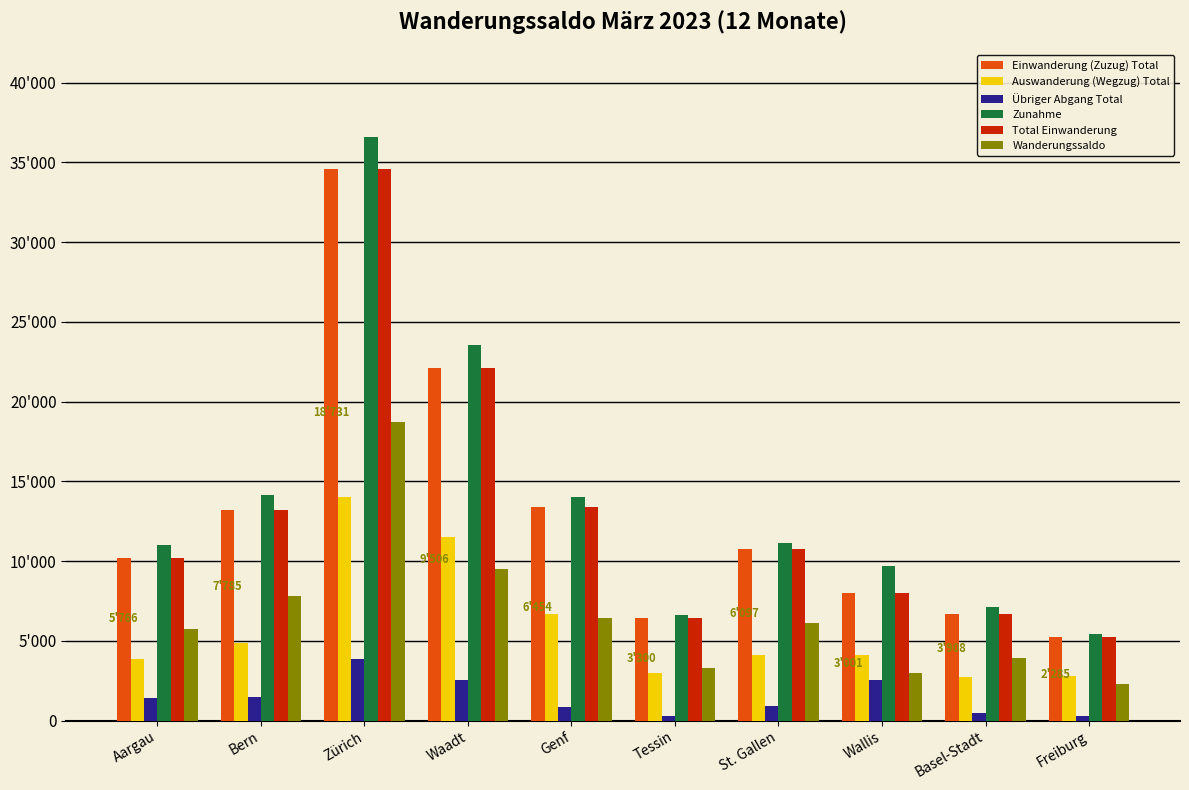

Reading left to right, extract all data points from this chart.

Einwanderung (Zuzug) Total: Aargau=10177	Bern=13187	Zürich=34613	Waadt=22095	Genf=13417	Tessin=6442	St. Gallen=10768	Wallis=8026	Basel-Stadt=6700	Freiburg=5211
Auswanderung (Wegzug) Total: Aargau=3841	Bern=4858	Zürich=14006	Waadt=11493	Genf=6695	Tessin=3008	St. Gallen=4133	Wallis=4115	Basel-Stadt=2744	Freiburg=2826
Übriger Abgang Total: Aargau=1421	Bern=1496	Zürich=3842	Waadt=2561	Genf=842	Tessin=284	St. Gallen=904	Wallis=2576	Basel-Stadt=453	Freiburg=312
Zunahme: Aargau=11028	Bern=14139	Zürich=36579	Waadt=23560	Genf=13991	Tessin=6592	St. Gallen=11134	Wallis=9692	Basel-Stadt=7105	Freiburg=5423
Total Einwanderung: Aargau=10177	Bern=13187	Zürich=34613	Waadt=22095	Genf=13417	Tessin=6442	St. Gallen=10768	Wallis=8026	Basel-Stadt=6700	Freiburg=5211
Wanderungssaldo: Aargau=5766	Bern=7785	Zürich=18731	Waadt=9506	Genf=6454	Tessin=3300	St. Gallen=6097	Wallis=3001	Basel-Stadt=3908	Freiburg=2285